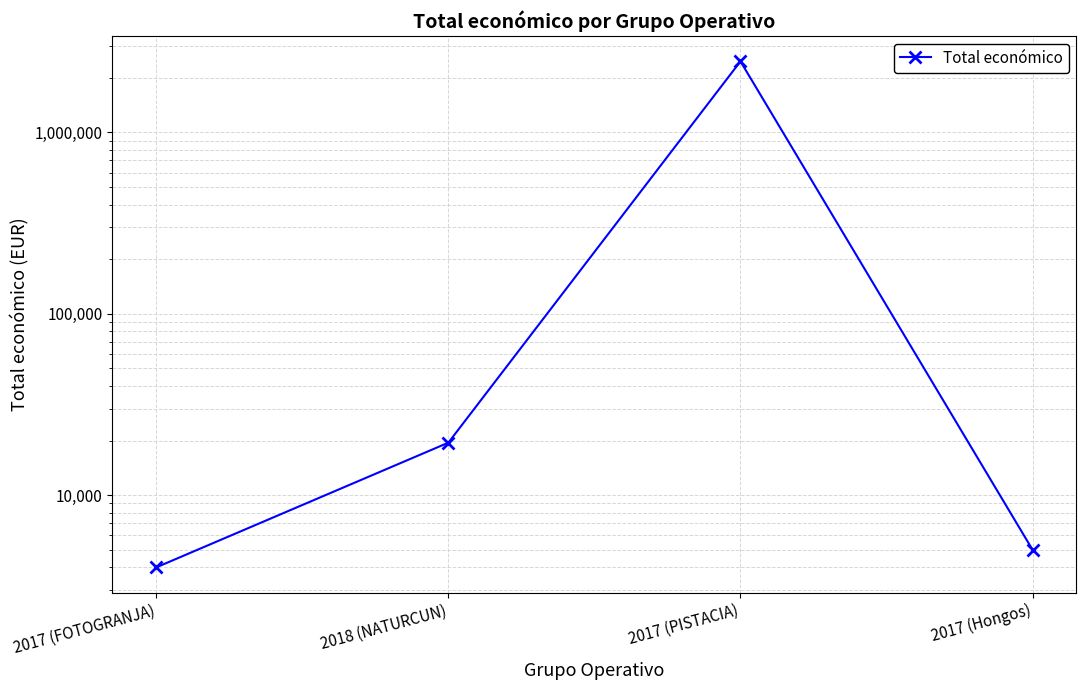

How many lines are shown in the chart?

1